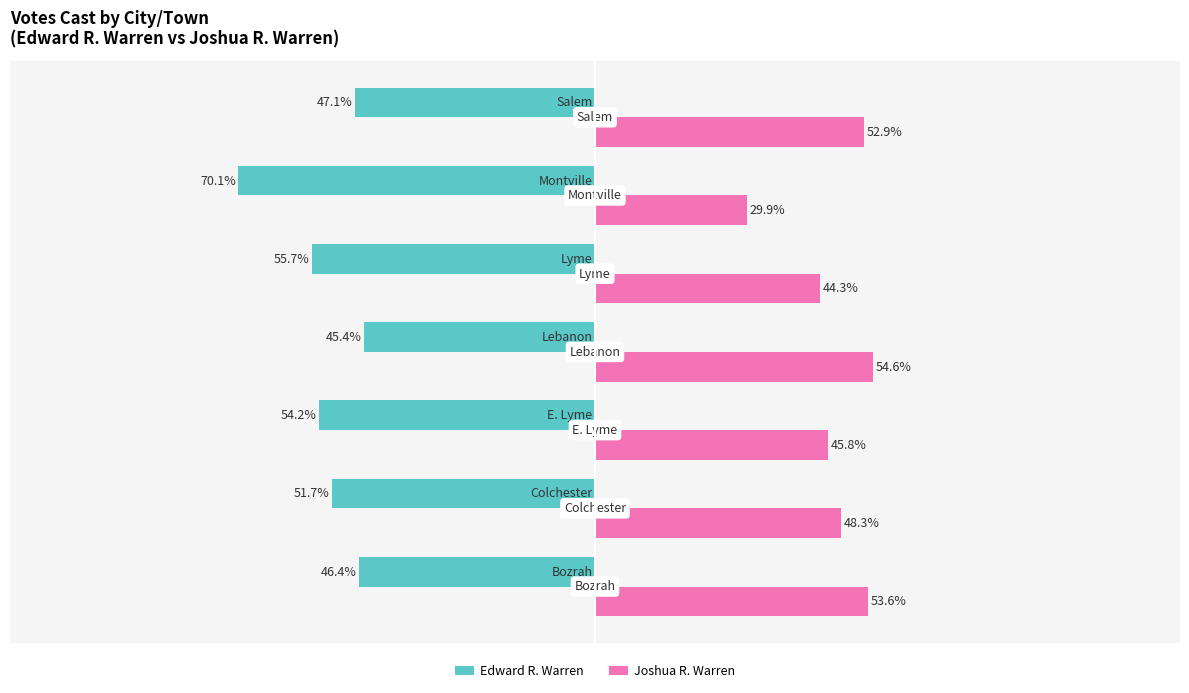

At which category does the chart reach its minimum across all series?

Montville